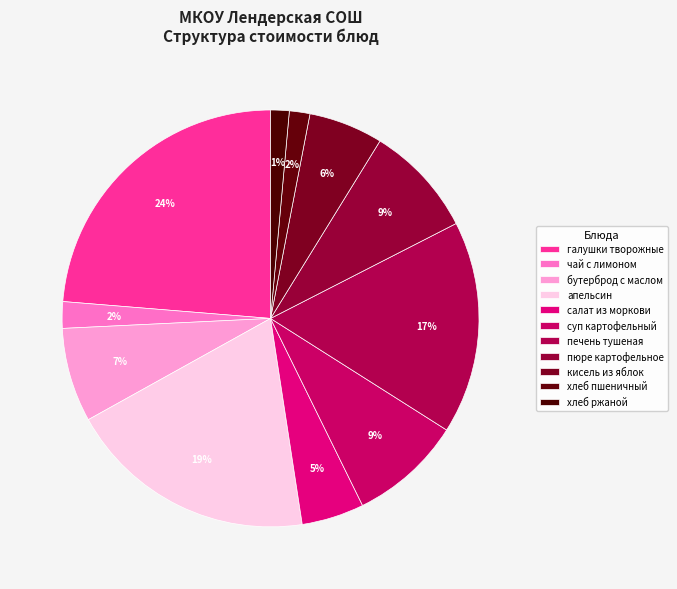

What is the largest slice in the pie chart?

галушки творожные